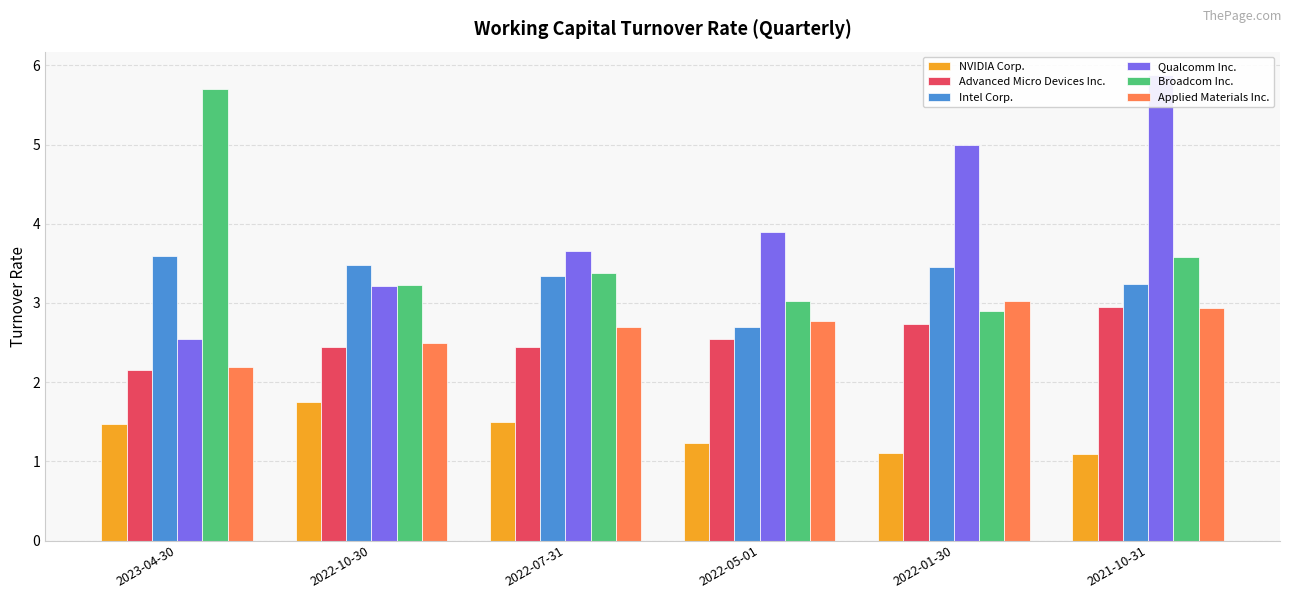

At which category is the sum across all series the highest?

2021-10-31